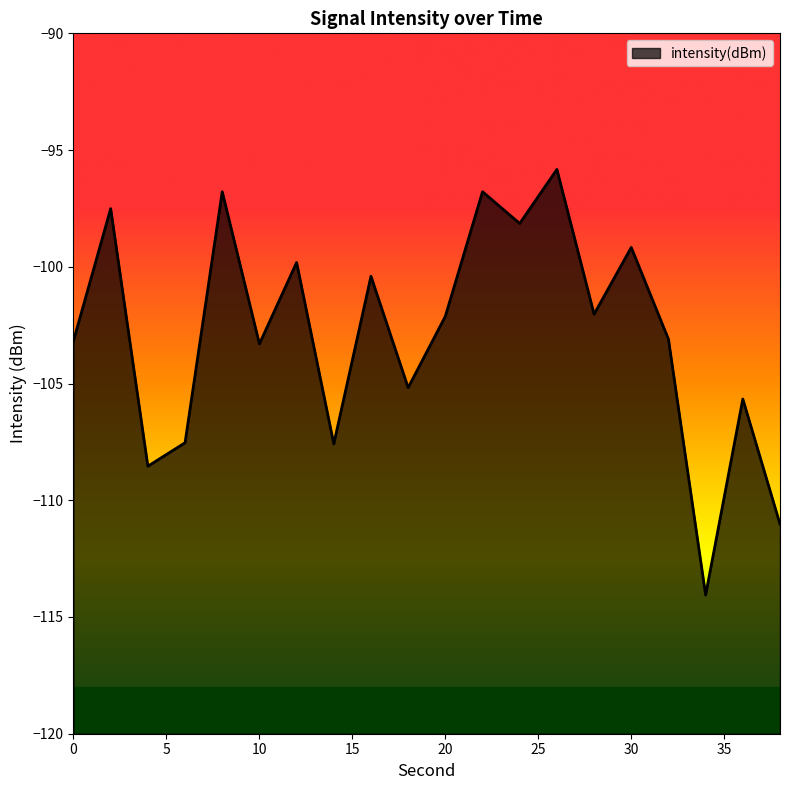

Where is the first local minimum?

4